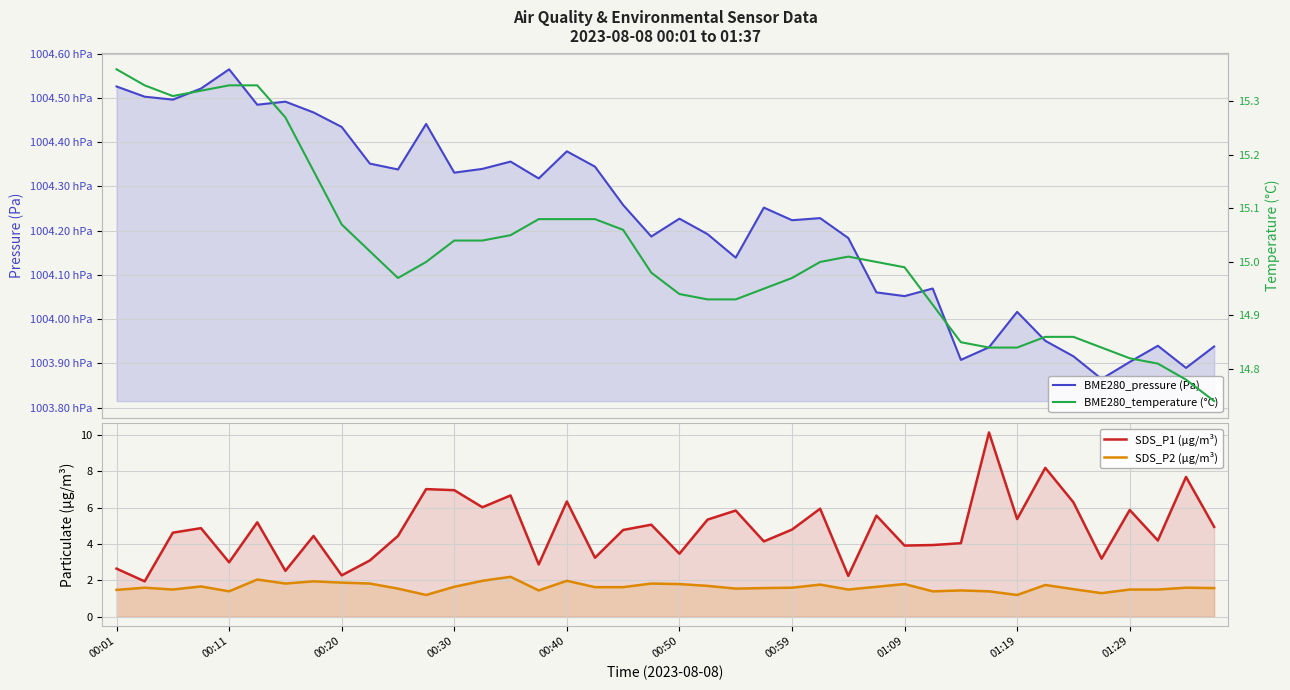

The BME280_pressure (Pa) series shows 100405.2 at 01:09. True or false?

True